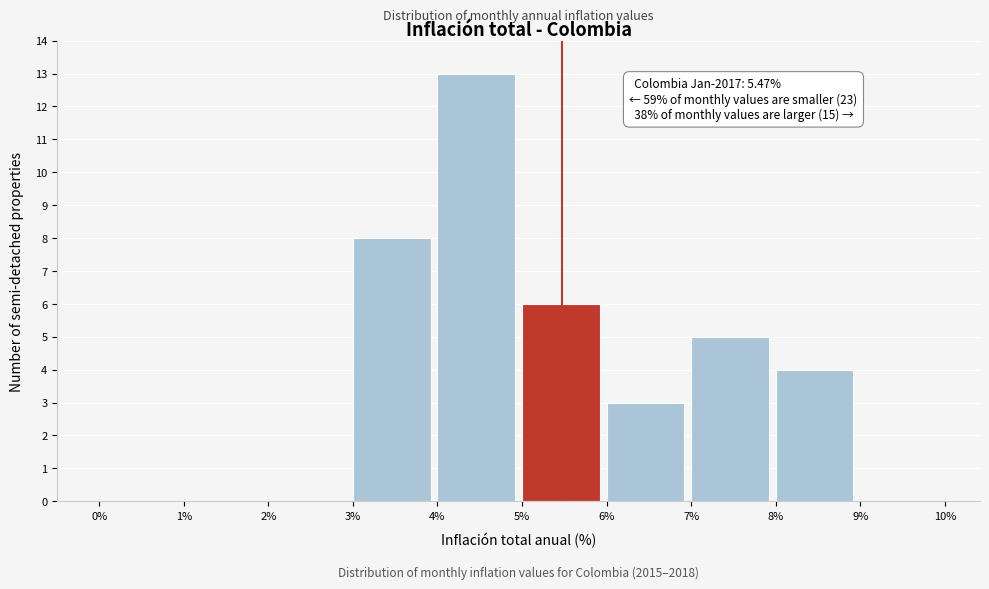

Which range on the x-axis has the tallest bar?

4% to 5%